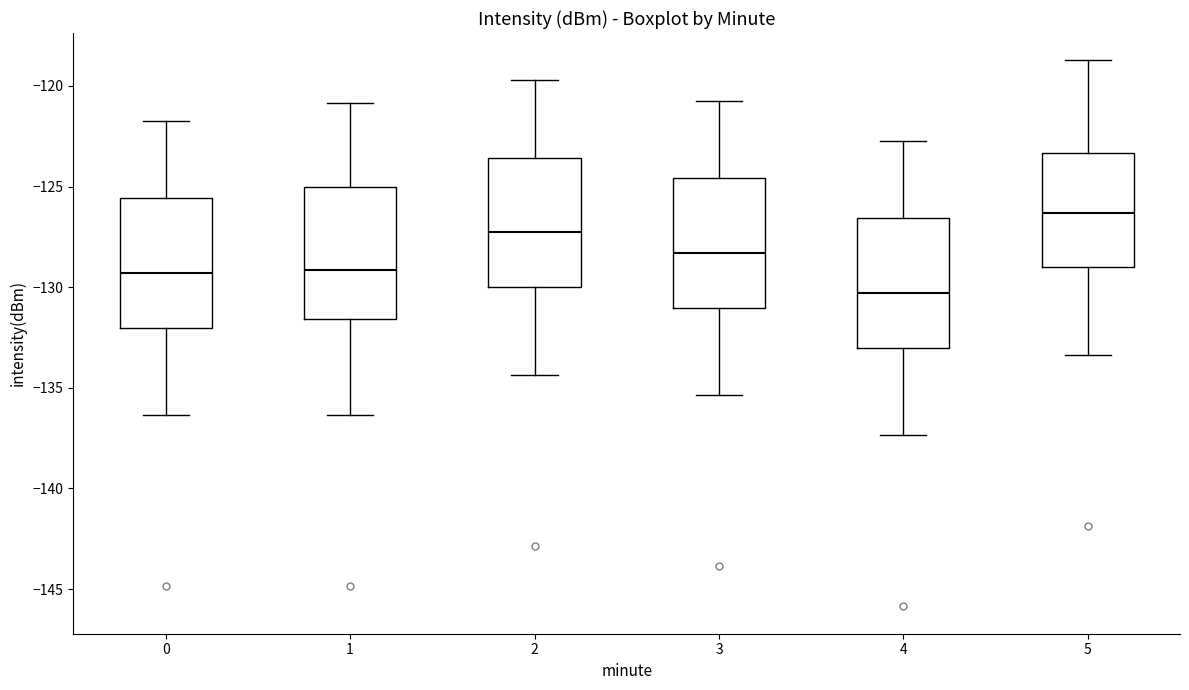

Reading left to right, read every box against the y-axis: the position of its median line, the range the box covers, and the ends of its whiskers. The values are not printed on the chart, so give them approximately, as read against the axis.

0: median -129.5, box -132.0 to -125.5, whiskers -136.5 to -121.5
1: median -129.0, box -131.5 to -125.0, whiskers -136.5 to -121.0
2: median -127.5, box -130.0 to -123.5, whiskers -134.5 to -119.5
3: median -128.5, box -131.0 to -124.5, whiskers -135.5 to -120.5
4: median -130.5, box -133.0 to -126.5, whiskers -137.5 to -122.5
5: median -126.5, box -129.0 to -123.5, whiskers -133.5 to -118.5